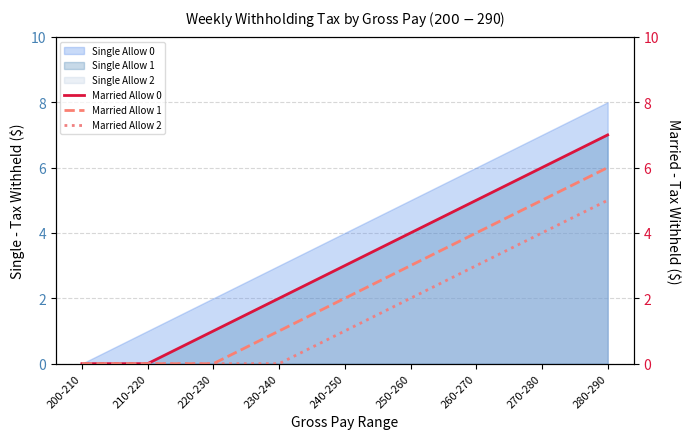

True or false: Married Allow 0 has a value of 3 at 210-220.

False